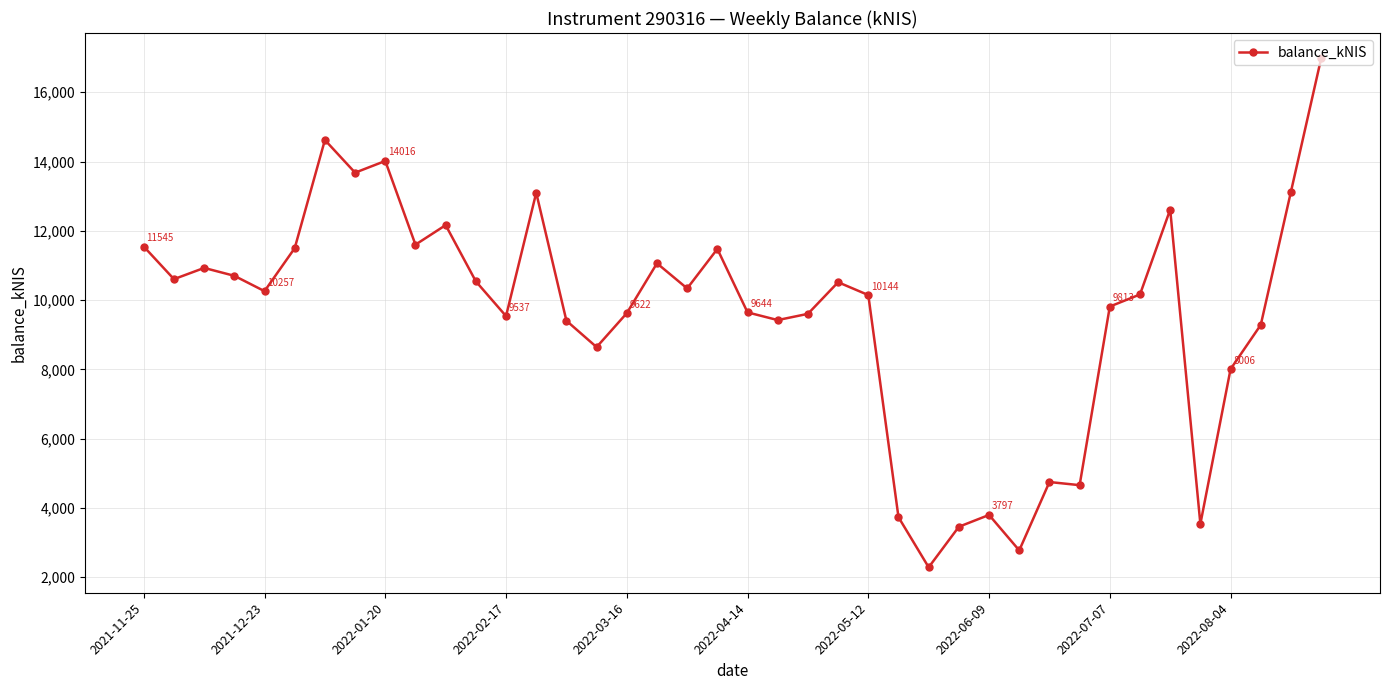

What is the sum of all values?

383611.8